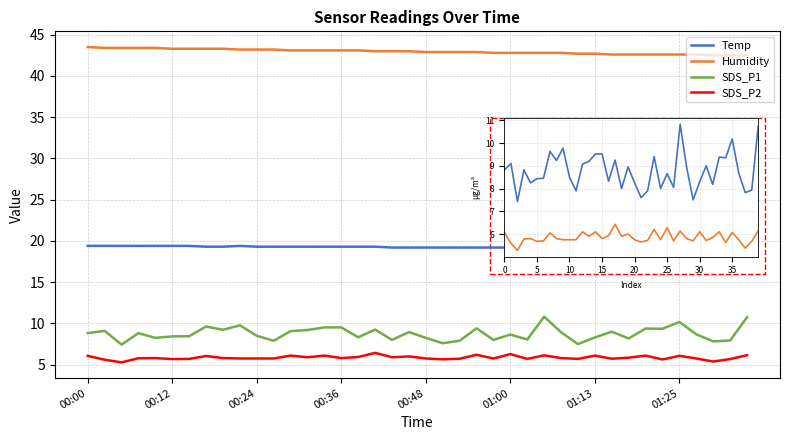

Which series has the largest total across all categories?

Humidity